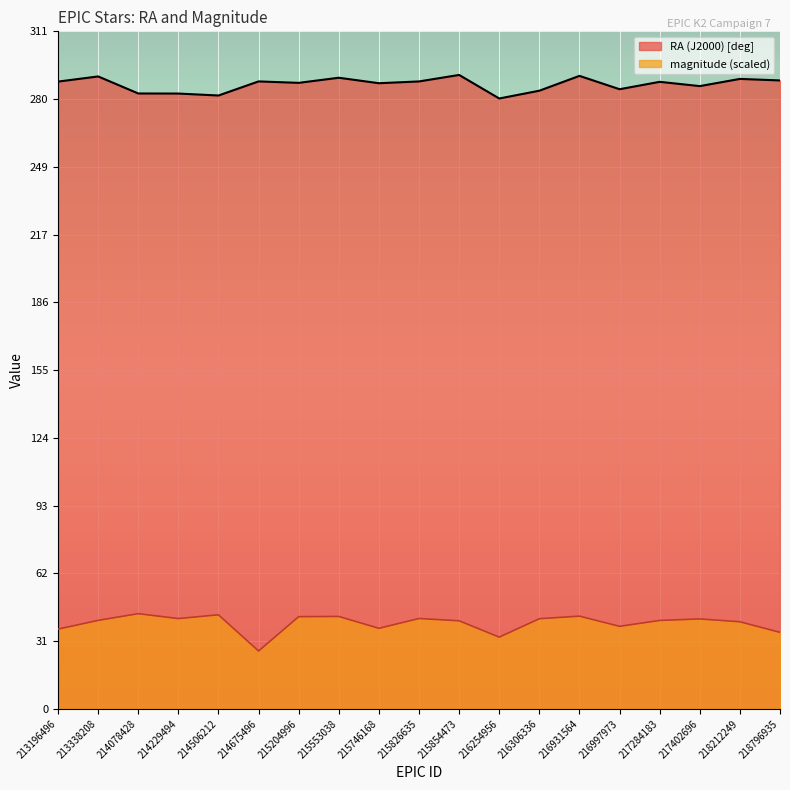

Reading right to left, transcribe all the data shown in this chart.

RA (J2000) [deg]: 218796935=288.2	218212249=288.9	217402696=285.6	217284183=287.5	216997973=284.2	216931564=290.3	216306336=283.5	216254956=279.9	215854473=290.7	215826635=287.7	215746168=286.9	215553038=289.4	215204996=287.1	214675496=287.7	214506212=281.3	214229494=282.2	214078428=282.2	213338208=290.0	213196496=287.7
magnitude: 218796935=35.0	218212249=39.9	217402696=41.2	217284183=40.5	216997973=37.8	216931564=42.5	216306336=41.3	216254956=32.8	215854473=40.3	215826635=41.4	215746168=36.9	215553038=42.3	215204996=42.2	214675496=26.5	214506212=43.1	214229494=41.4	214078428=43.6	213338208=40.5	213196496=36.5